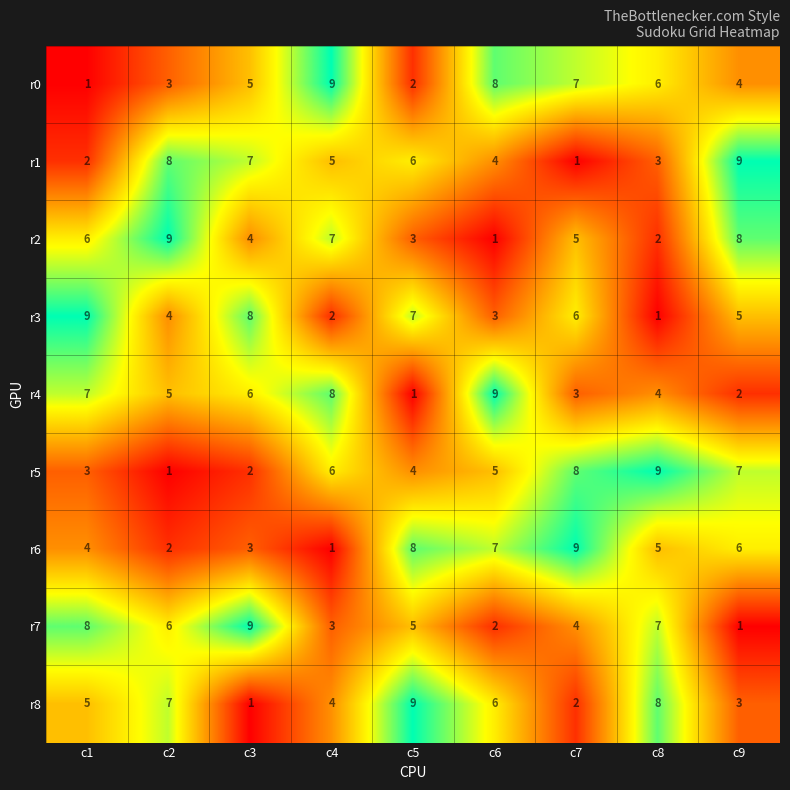

Rank the categories by r0 value from lowest to highest.

c1, c5, c2, c9, c3, c8, c7, c6, c4